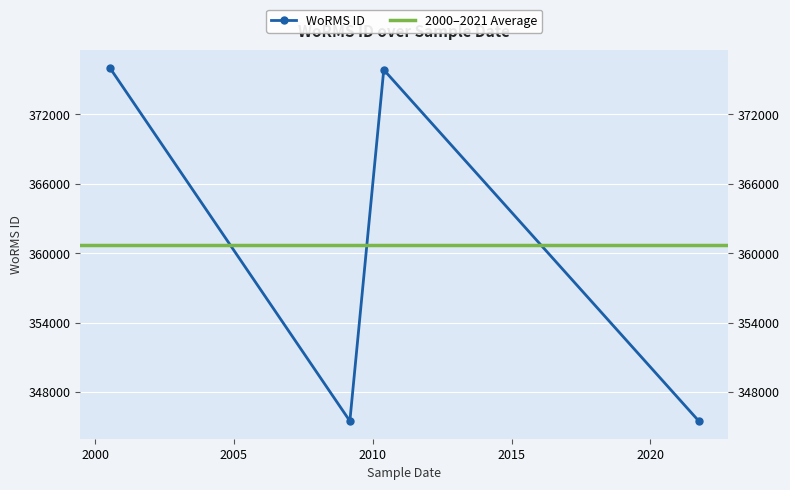

Read the value at 2021-10-01, to the nearest 50.

345500